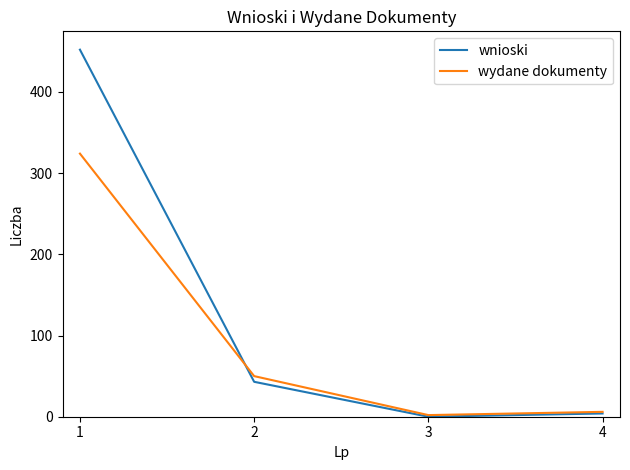

How many lines are shown in the chart?

2